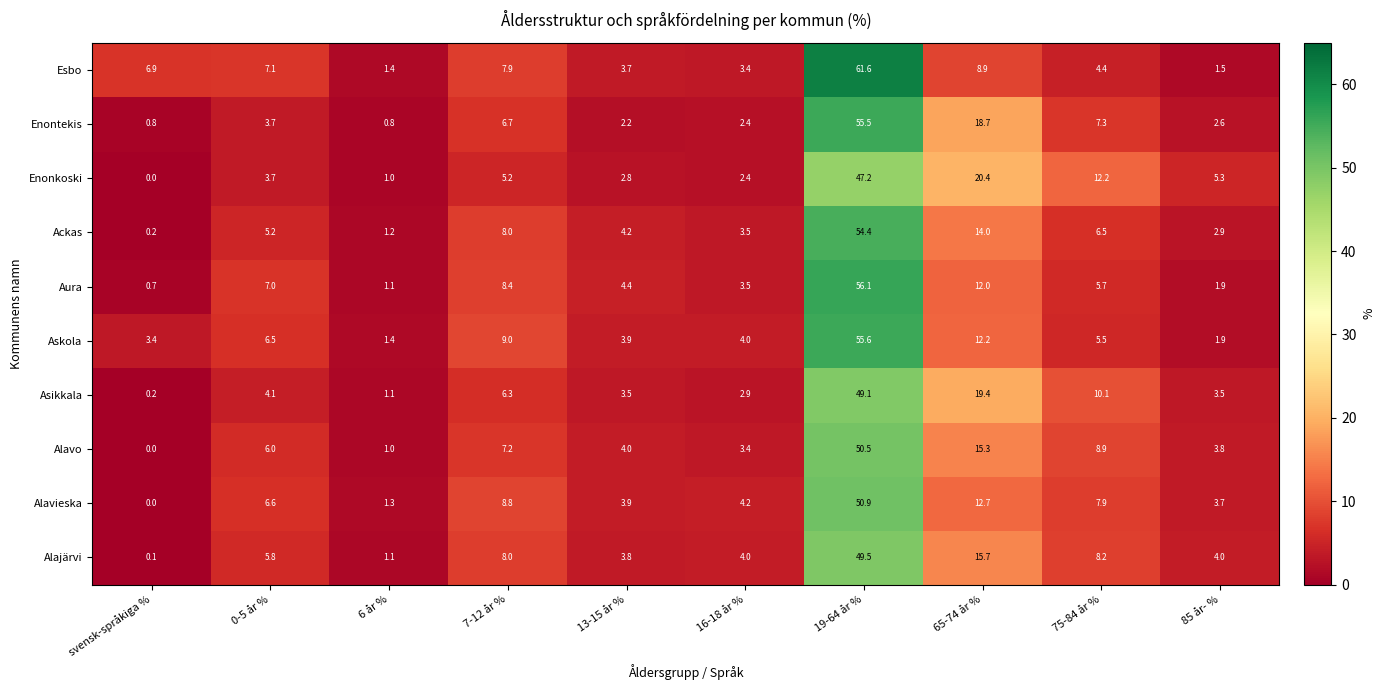

List the series in order of their peak value, highest first.

Esbo, Aura, Askola, Enontekis, Ackas, Alavieska, Alavo, Alajärvi, Asikkala, Enonkoski